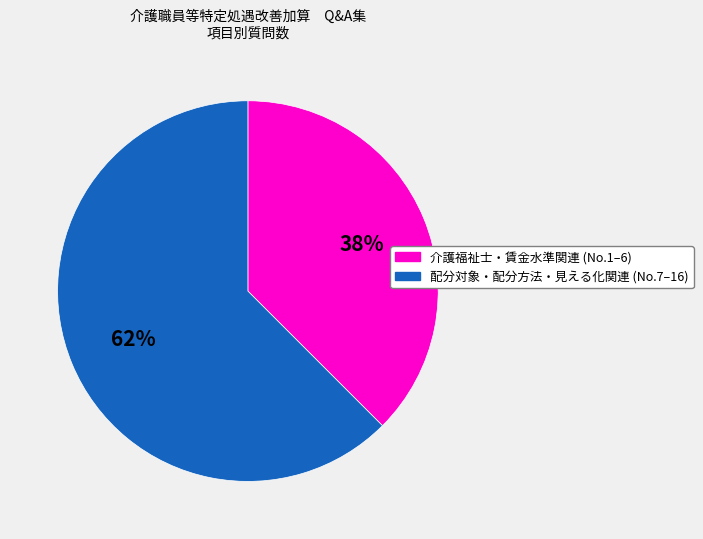

Is there any slice that represents more than half of the pie?

Yes